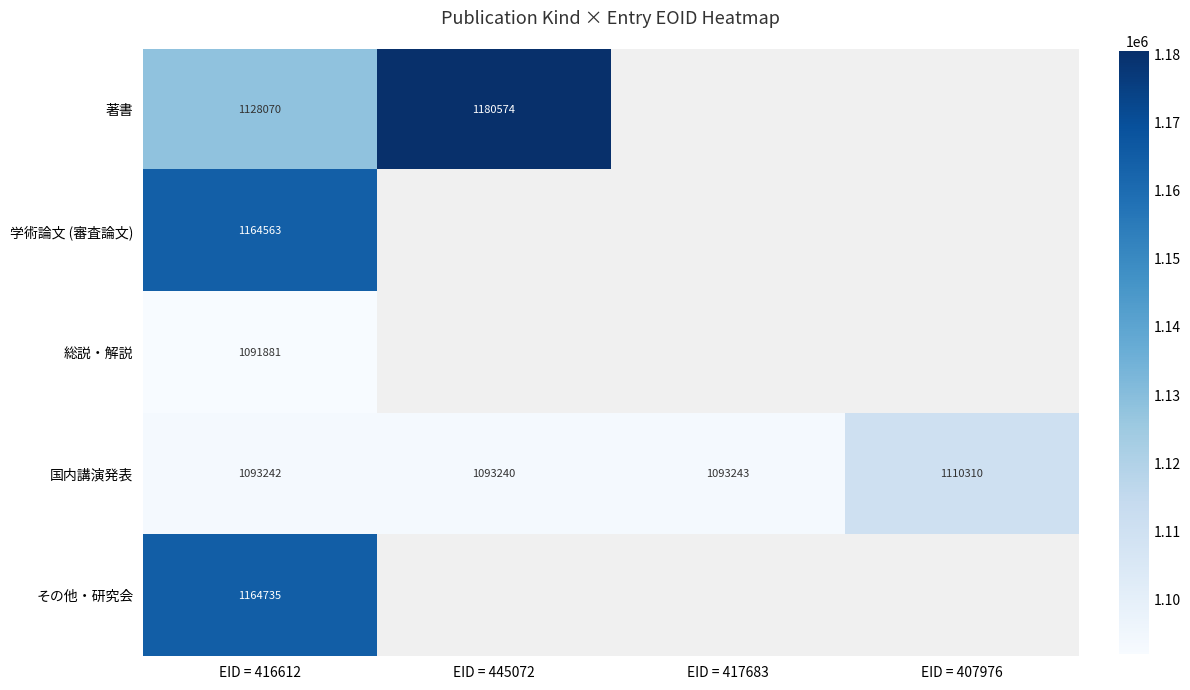

How many series are shown in this chart?

5